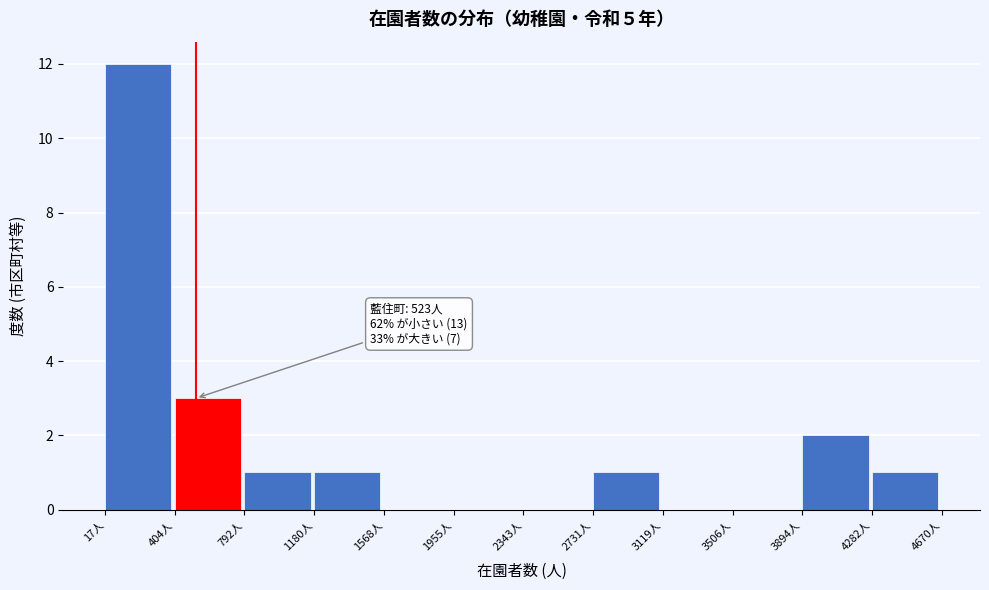

Over which range of the x-axis is the bar tallest?

0 to 400